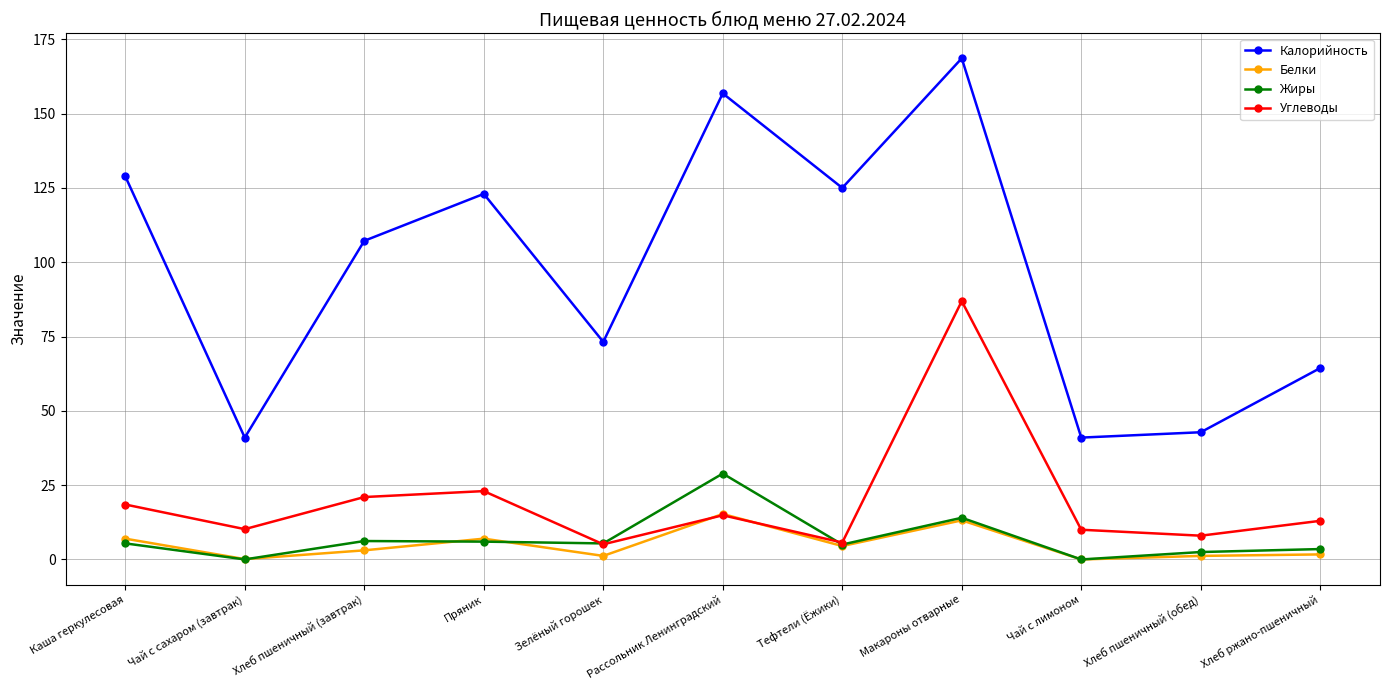

Is it true that Углеводы equals 18.5 at Каша геркулесовая?

True